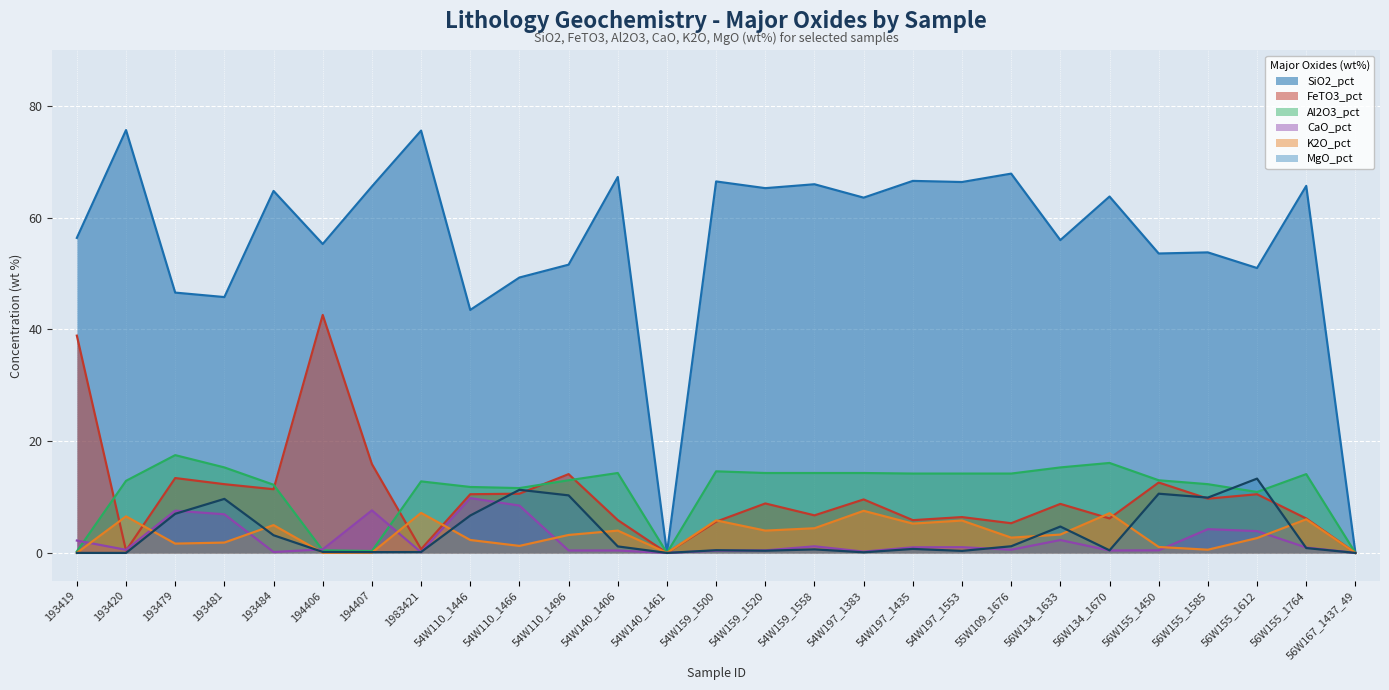

The Al2O3_pct series shows 0.1 at 193419. True or false?

False